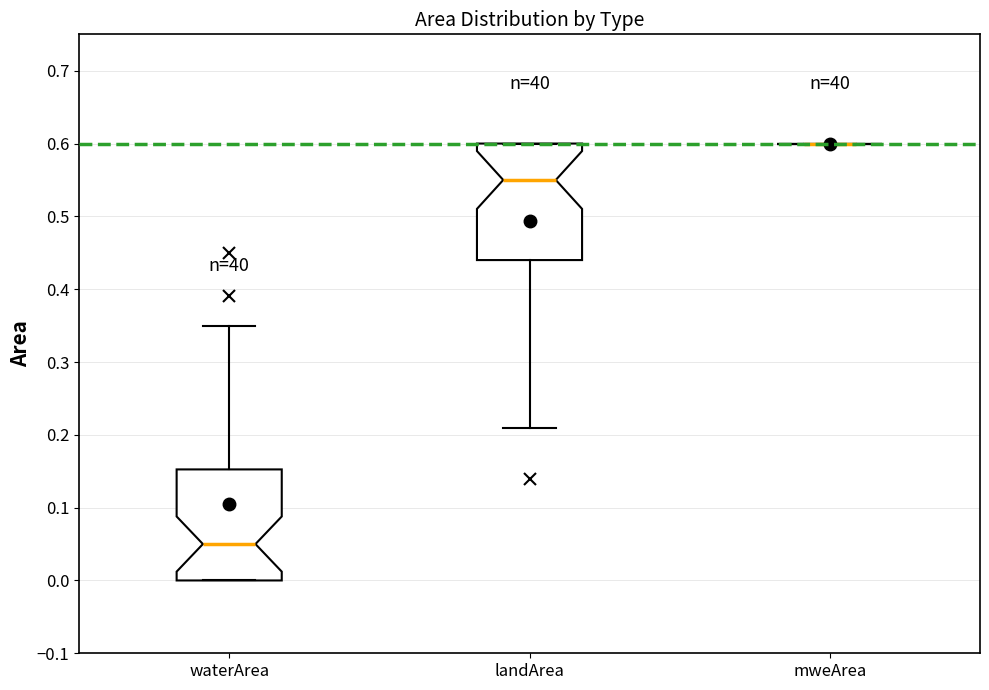

Where is the upper edge of the box for waterArea on the y-axis? The values are not printed on the chart, so give them approximately, as read against the axis.

0.15